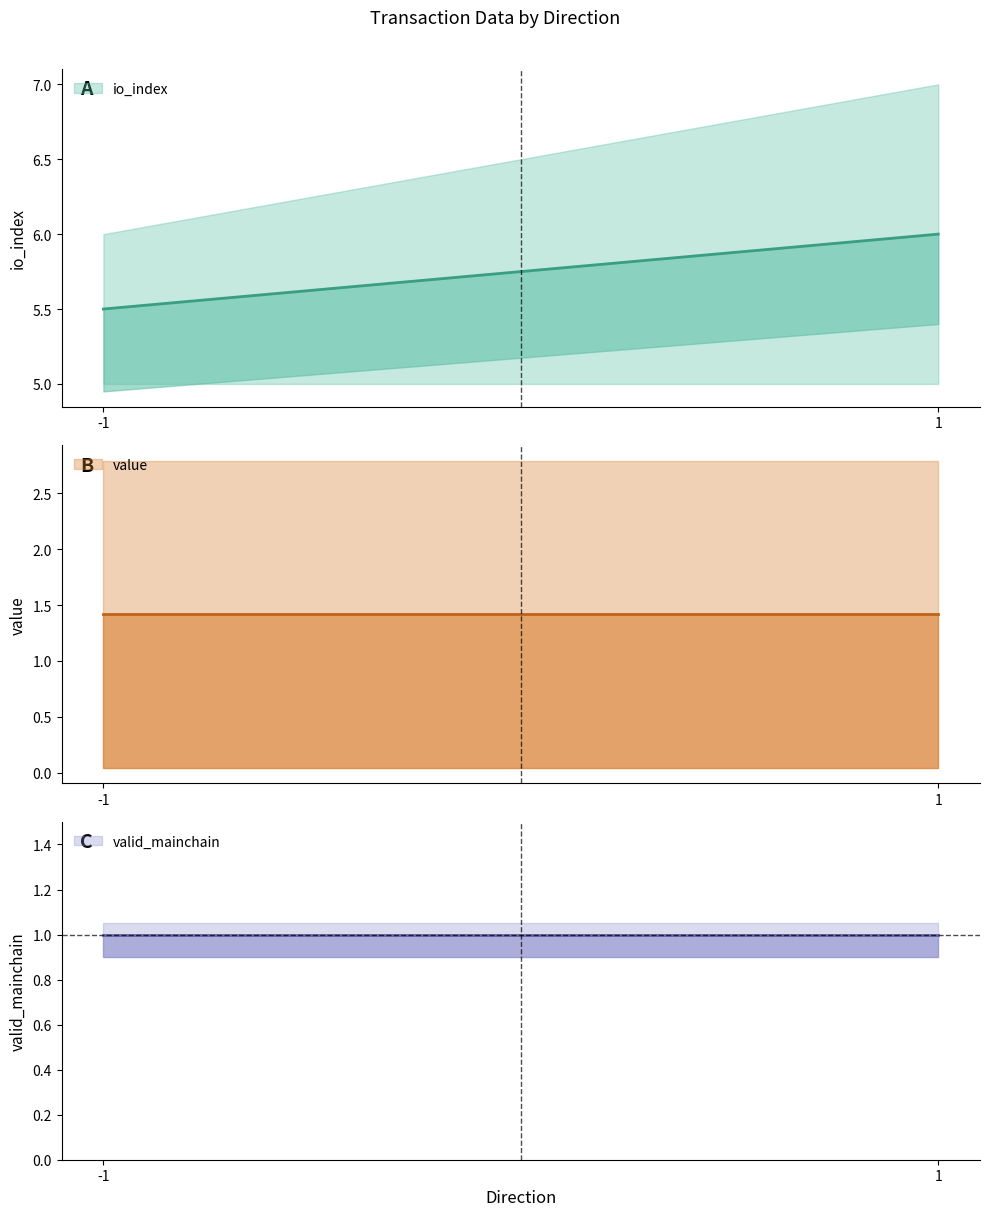

Does the chart have visible grid lines?

No